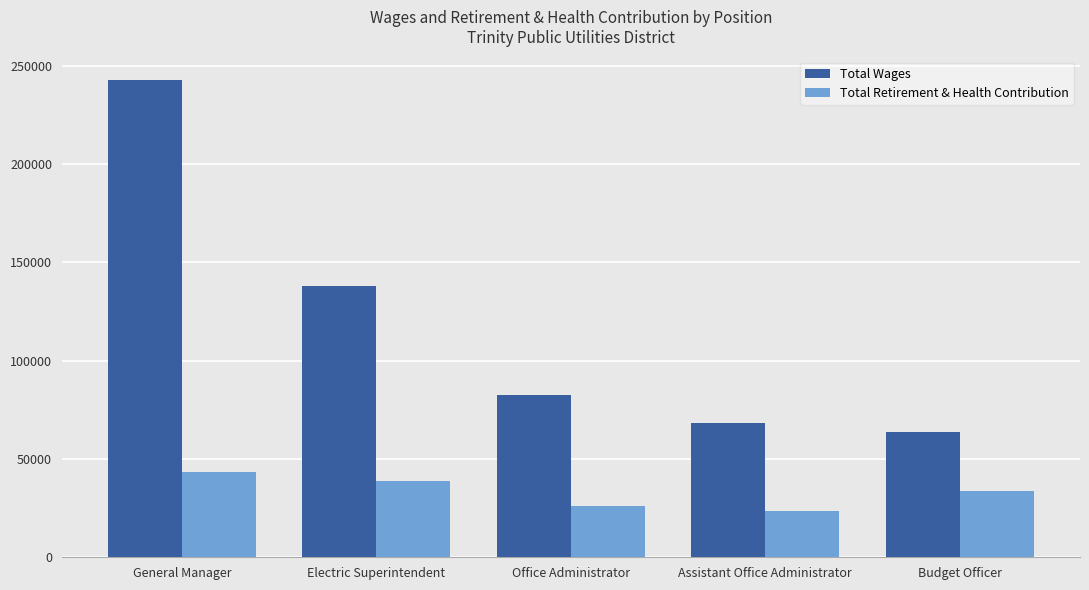

What is the difference between the second highest and second lowest values in the Total Wages series?

69576